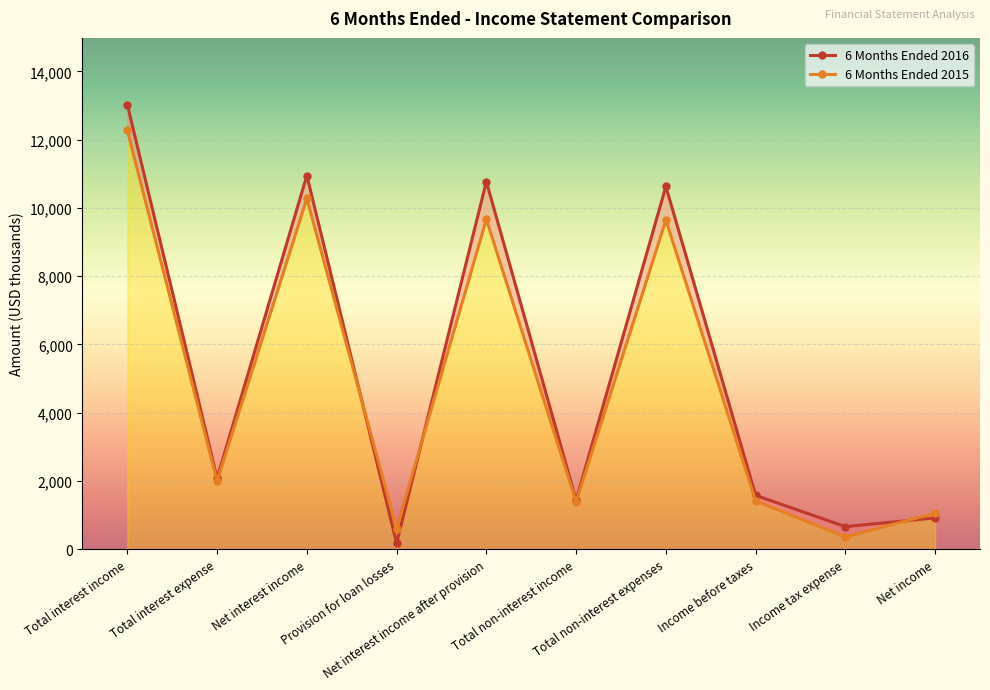

What is the lowest value of the 6 Months Ended 2015 series?

360